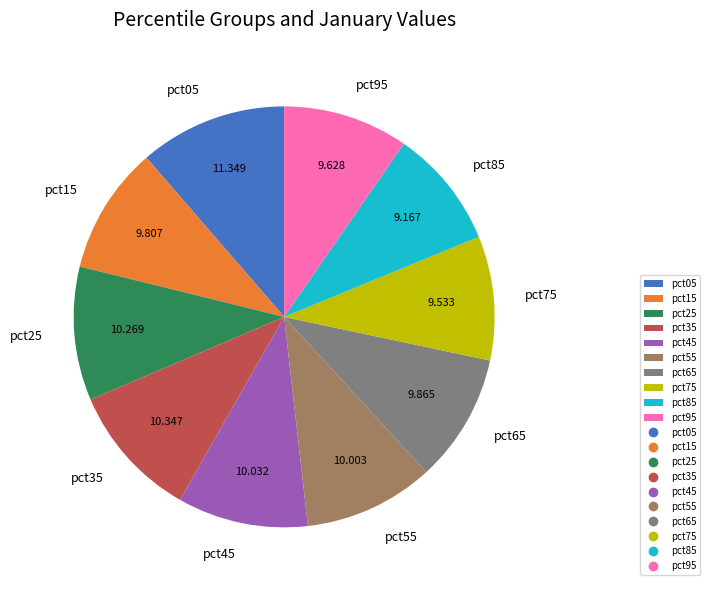

Is there a majority slice in this chart?

No